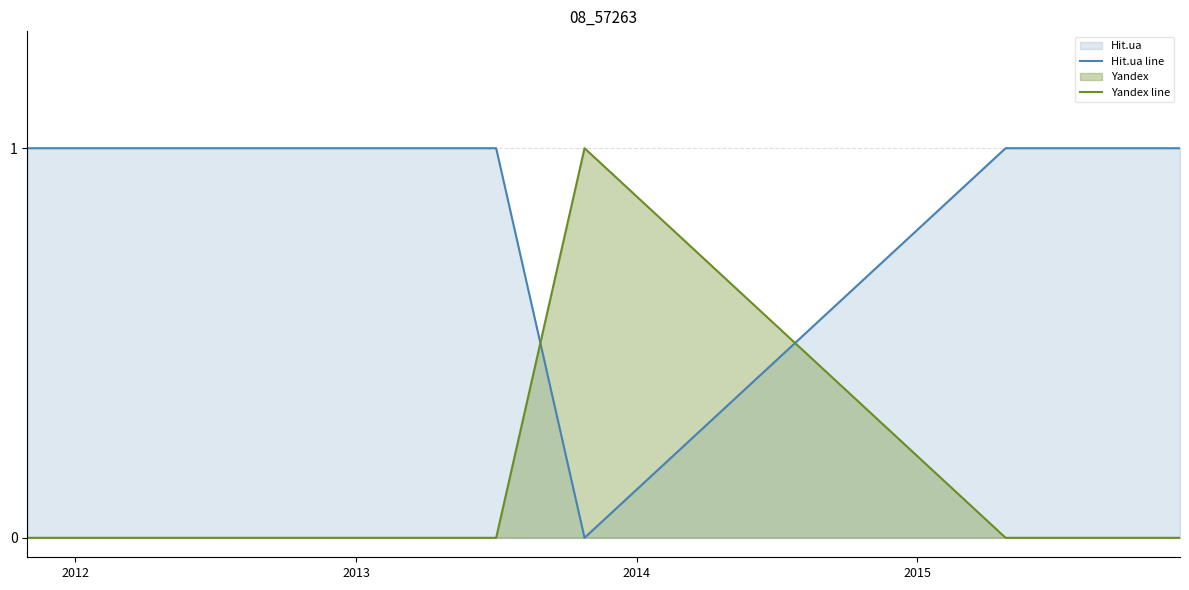

How many positive values does the Yandex line series have?

1